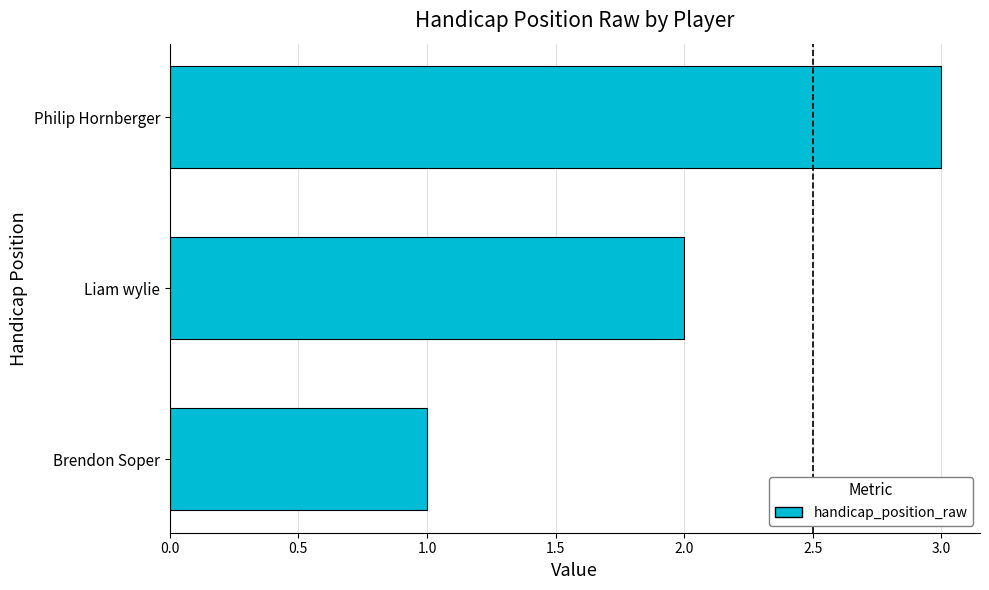

Is it true that the value at Liam wylie is 3?

False